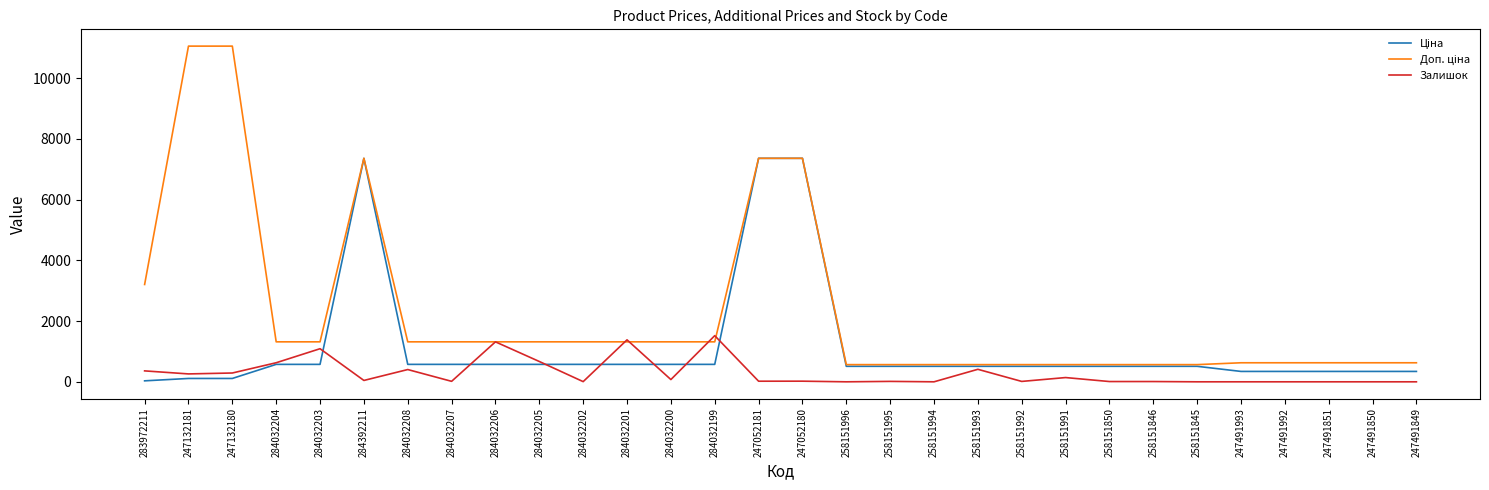

What is the highest value of the Залишок series?

1520.0